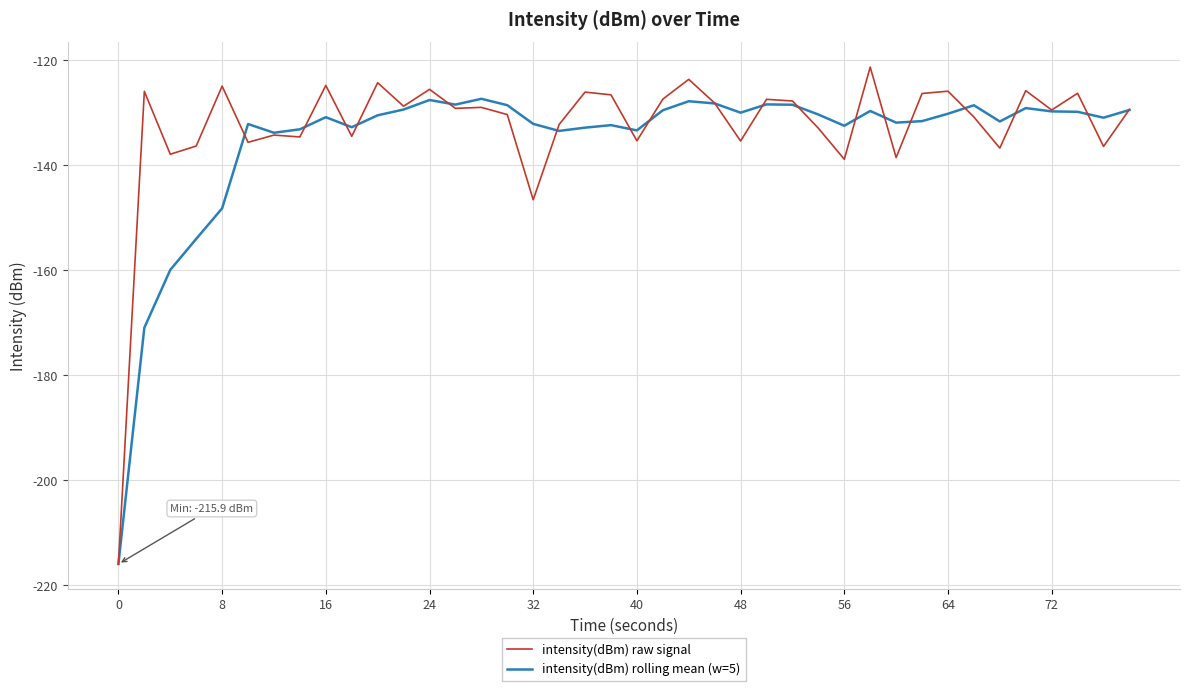

Rank the series by their maximum value, from highest to lowest.

intensity(dBm) raw signal, intensity(dBm) rolling mean (w=5)